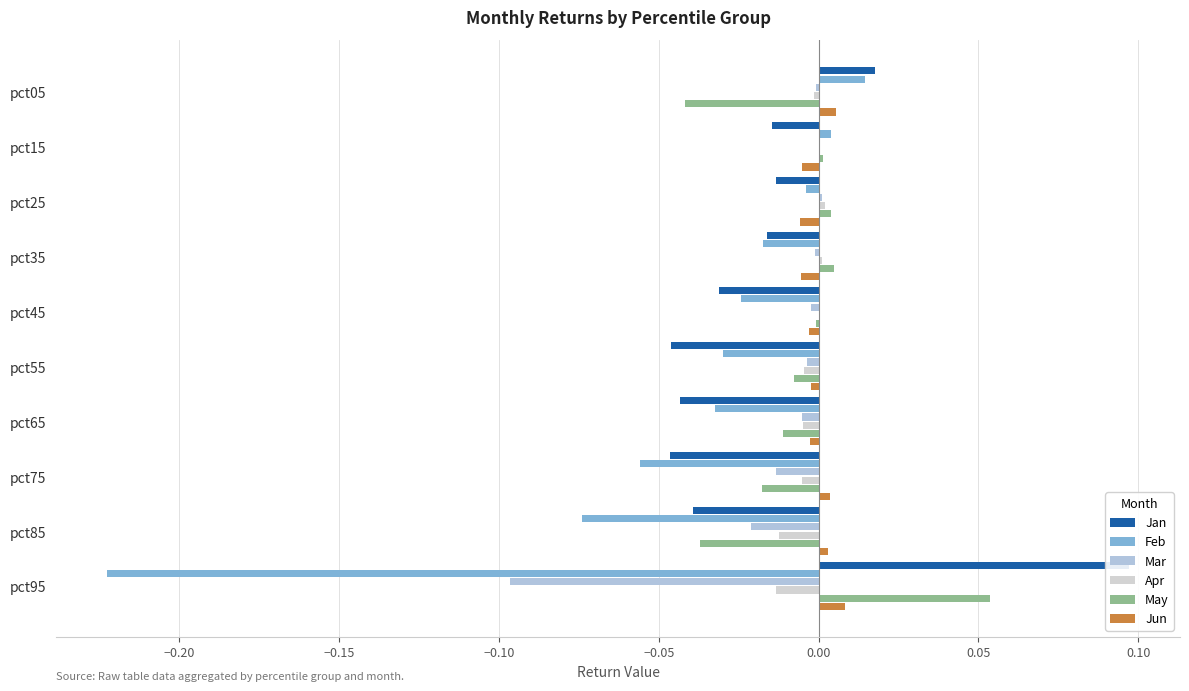

The value of Feb at pct55 is -0.0. True or false?

False